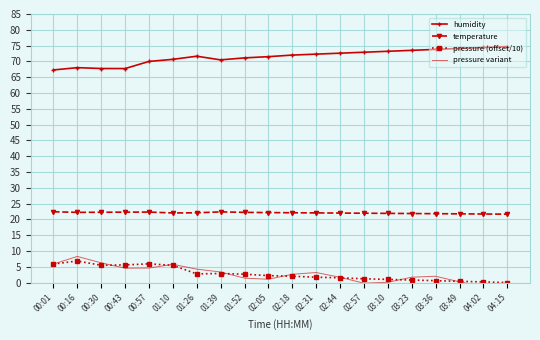

Is it true that humidity equals 46.0 at 02:44?

False